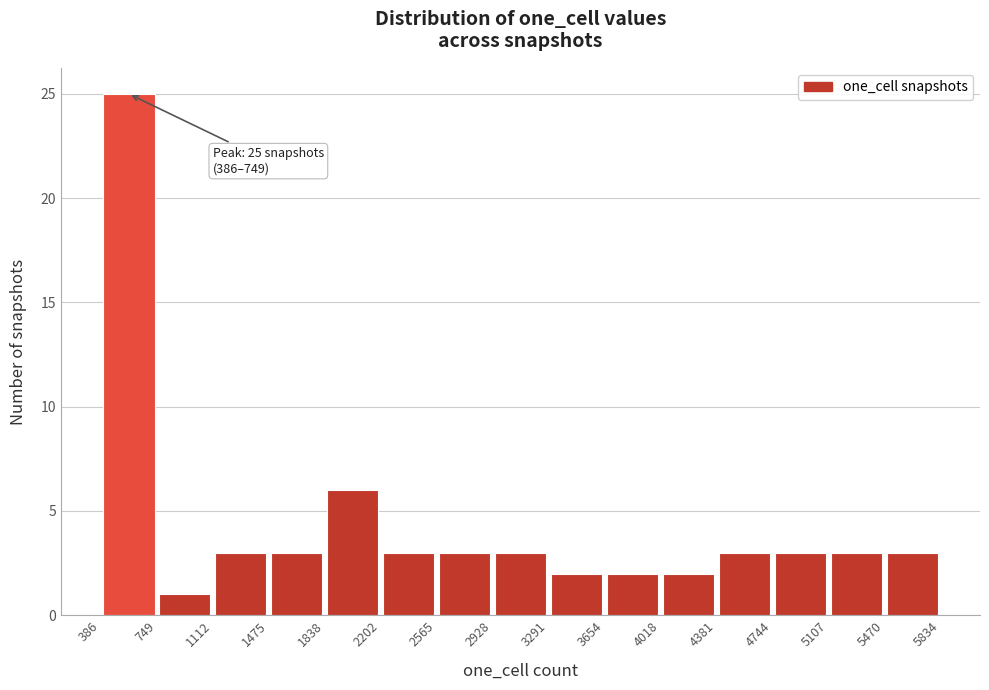

Over which range of the x-axis is the bar tallest?

386 to 749